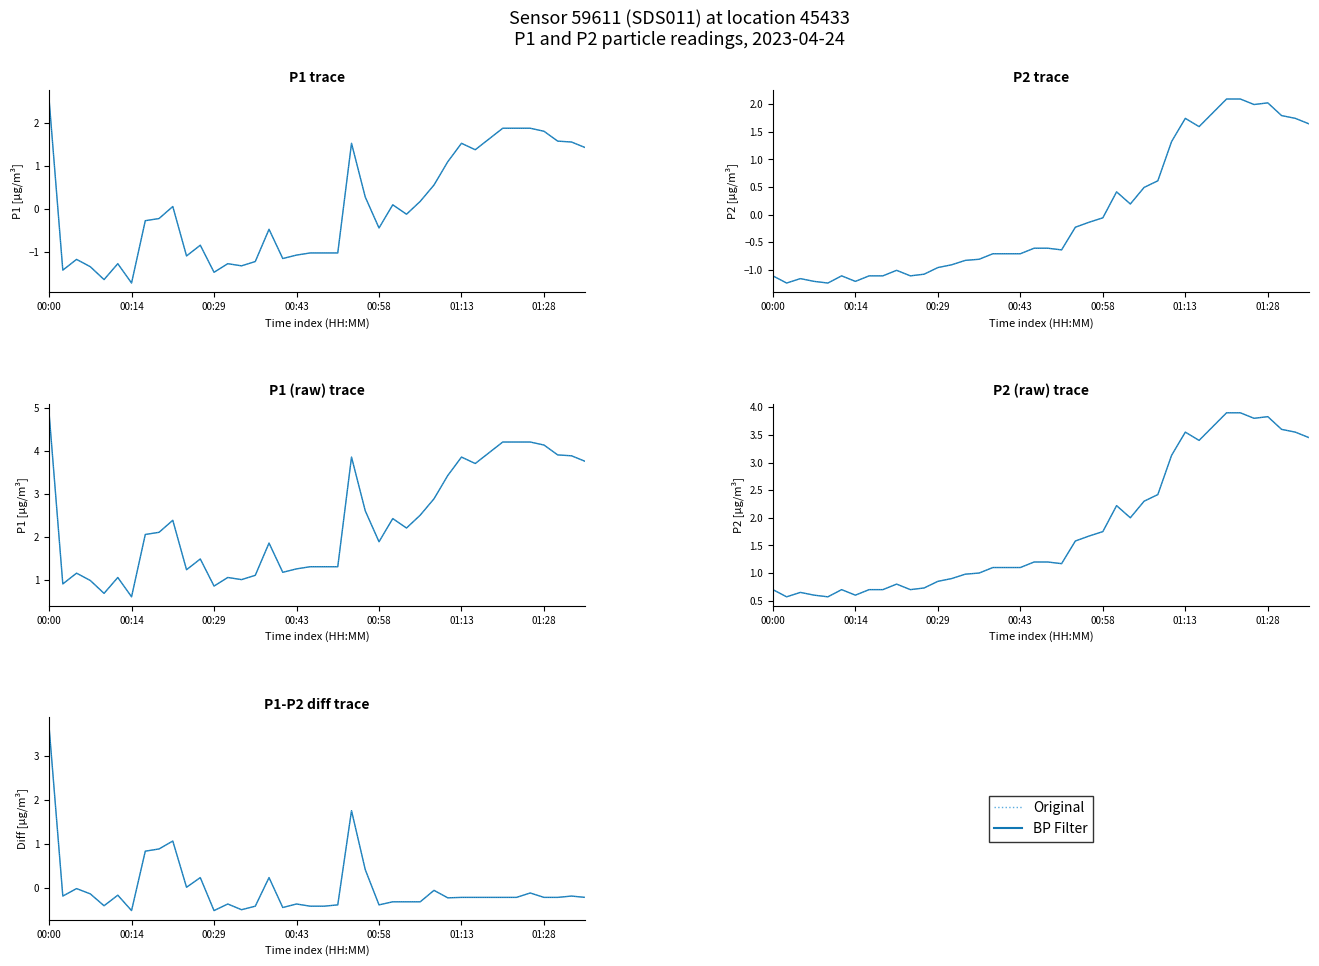

True or false: BP Filter and Original cross at least once.

False